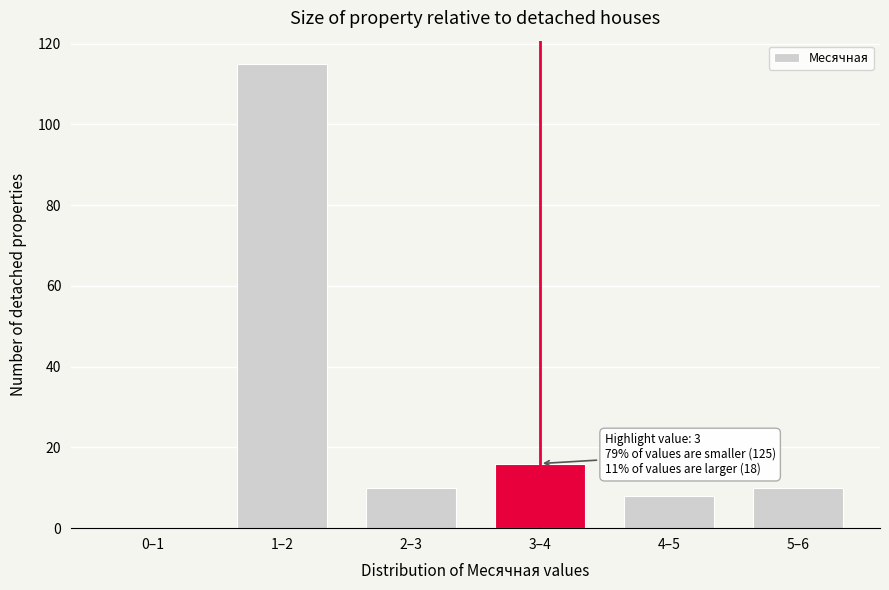

Reading left to right, extract all data points from this chart.

0–1=0	1–2=115	2–3=10	3–4=16	4–5=8	5–6=10